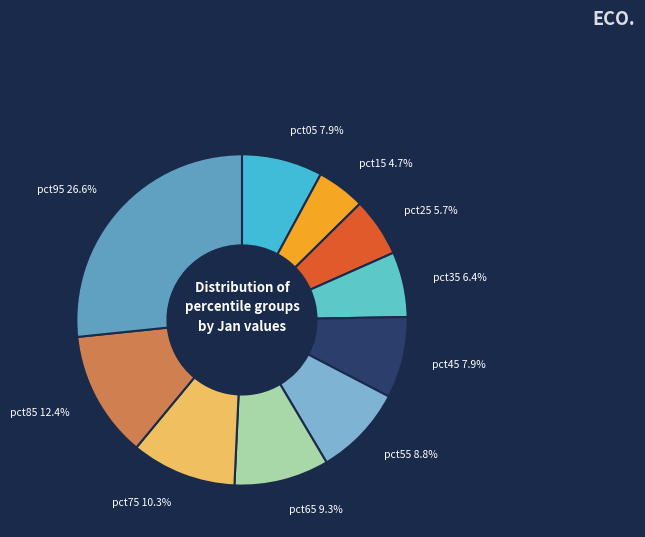

How many slices are in this pie chart?

10